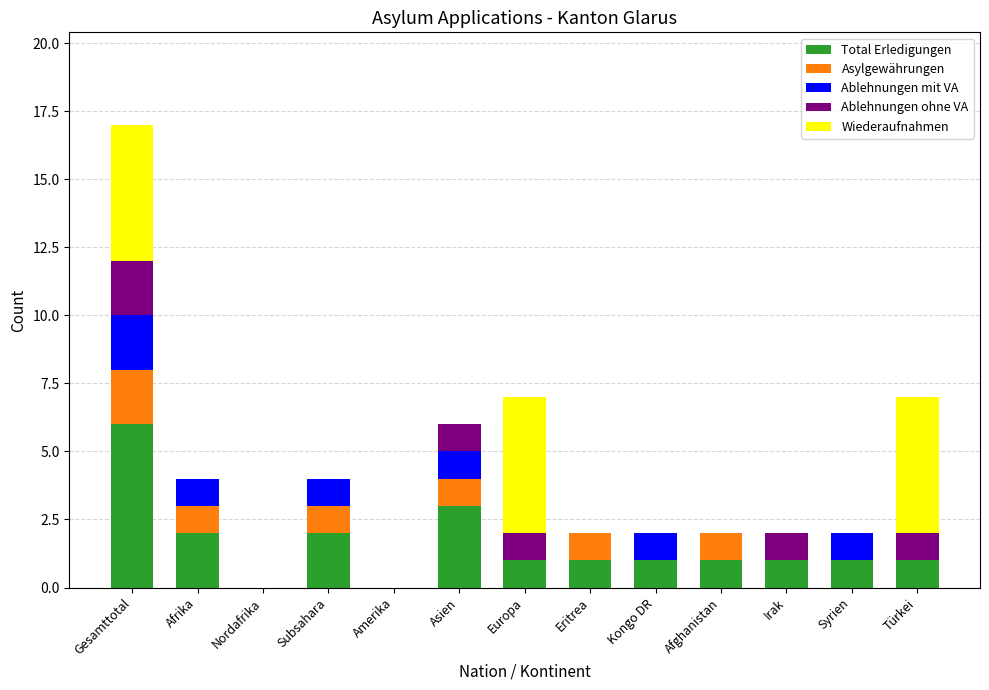

Are the bars grouped side by side (vs. stacked)?

No